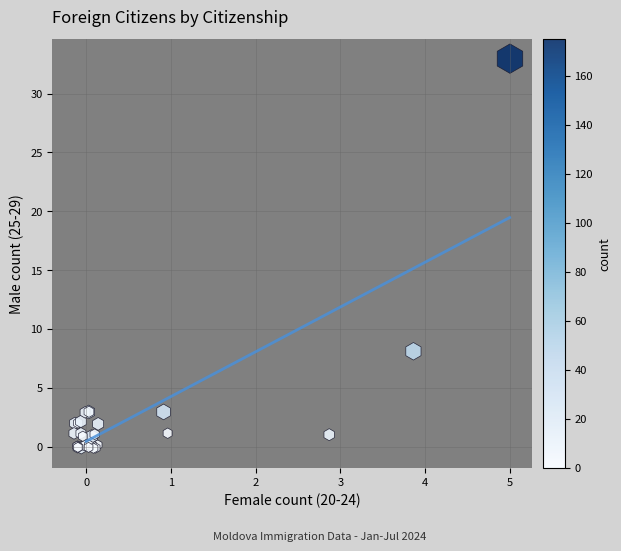

What Y value in the scatter plot is closest to 16?

8.1